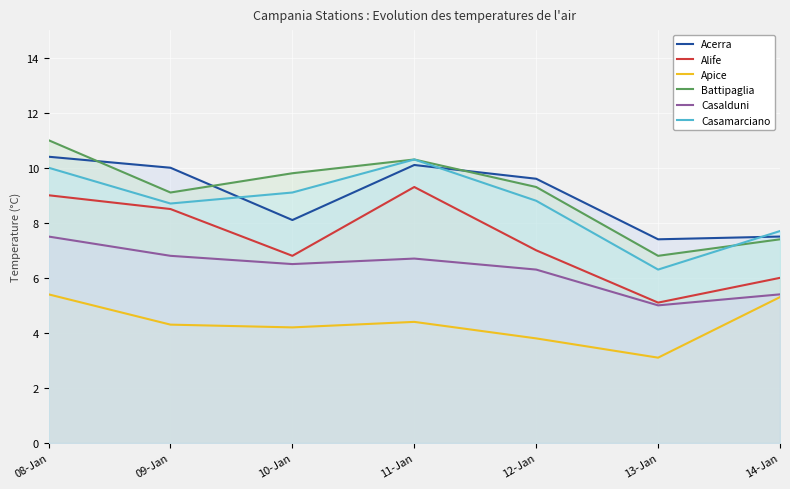

Is the value of Casalduni at 09-Jan greater than the value of Acerra at 09-Jan?

No